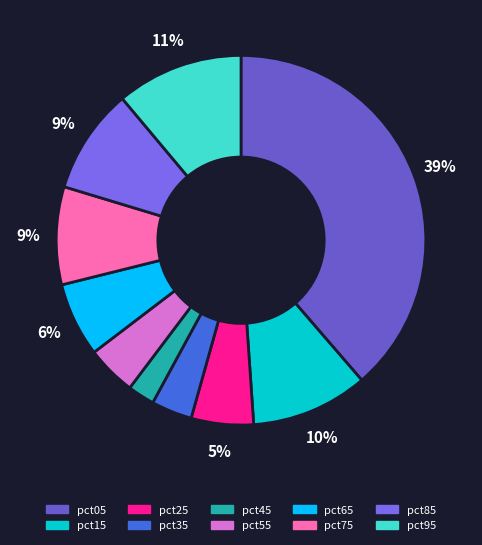

To the nearest percent, what is the average slice percentage?

10%